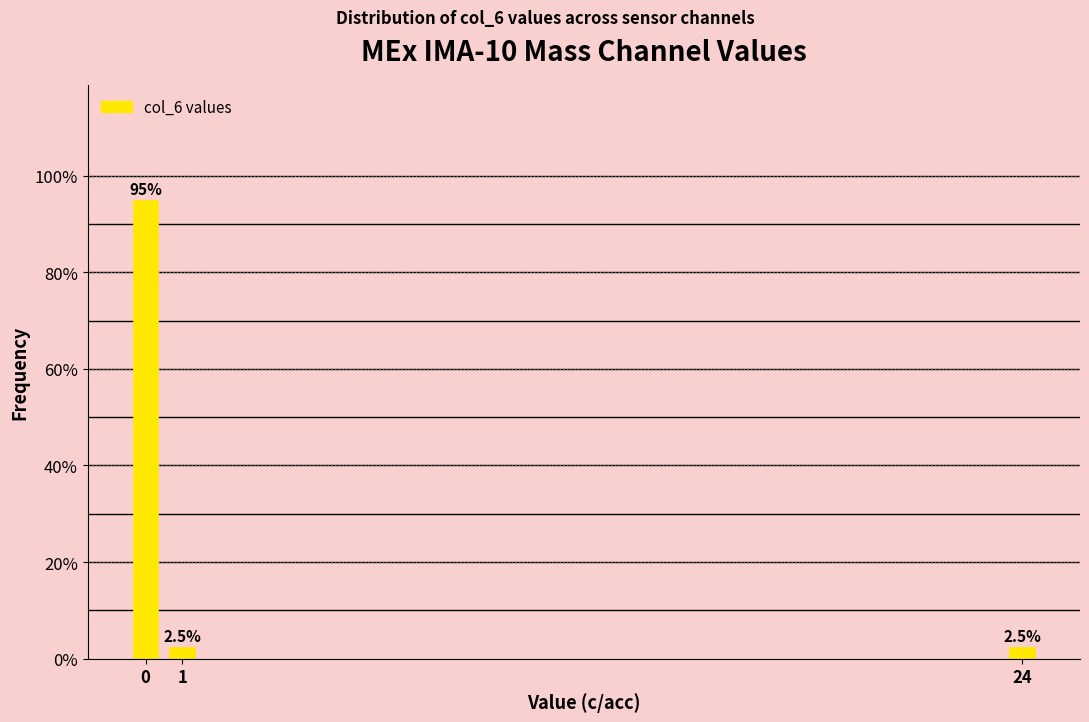

Reading left to right, list all the values displayed in this chart.

0=95.0	1=2.5	24=2.5